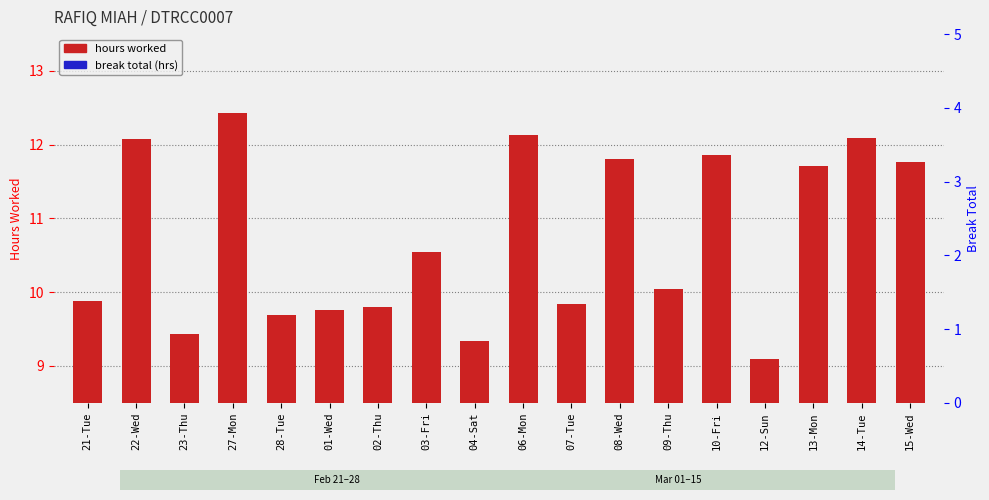

At which label does break total (hrs) reach its minimum?

21-Tue